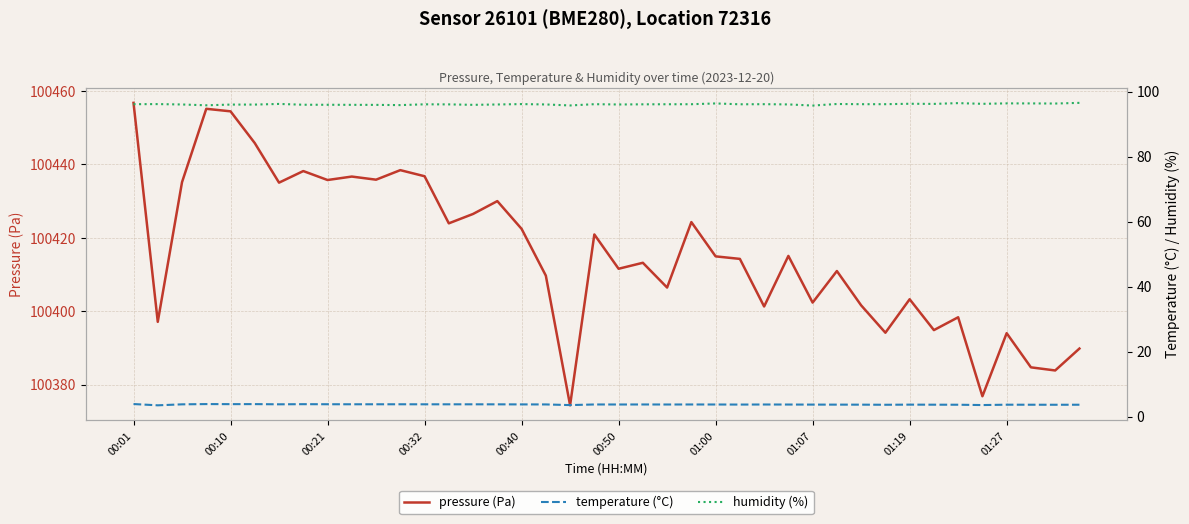

The pressure (Pa) series shows 100402.3 at 01:07. True or false?

True